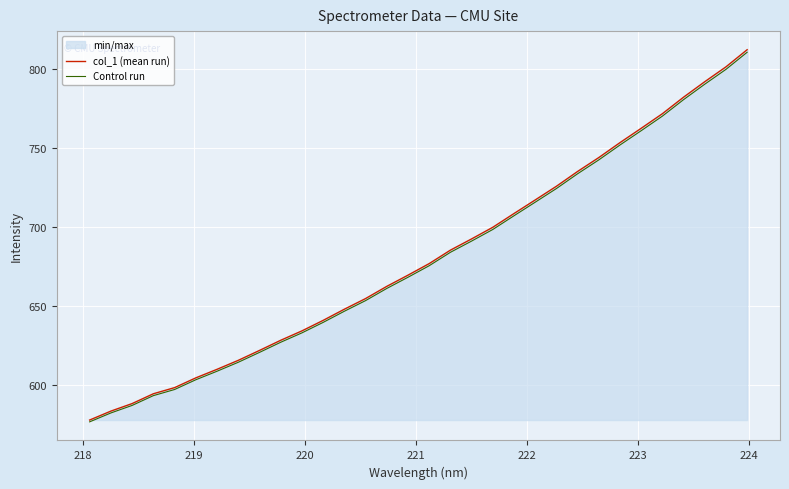

What is the minimum value shown in the chart?

576.4